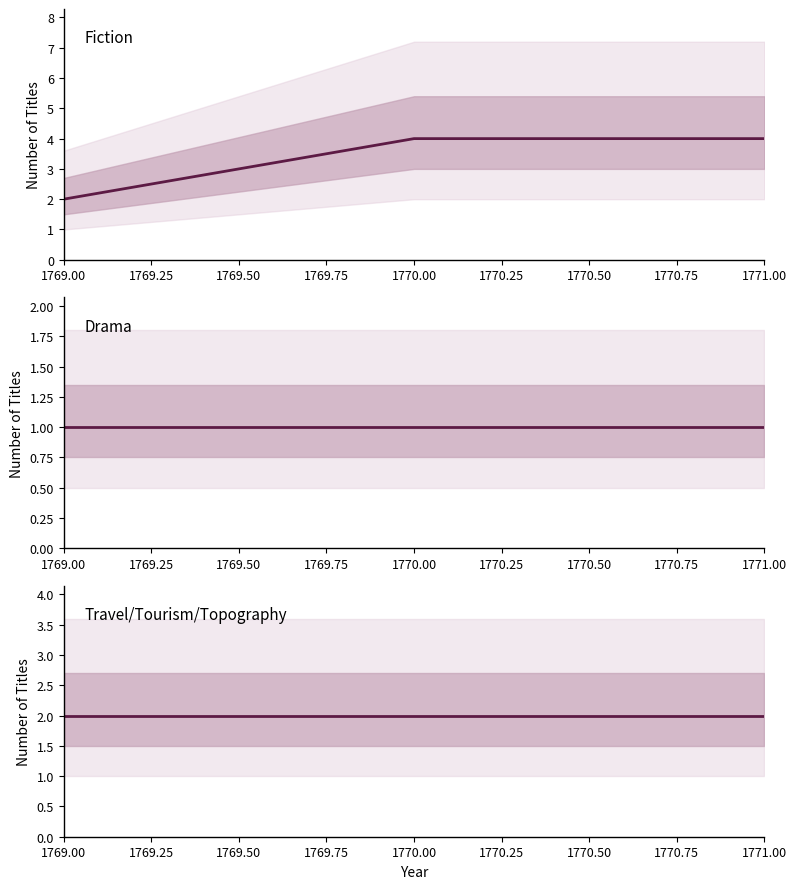

How many lines are shown in the chart?

3